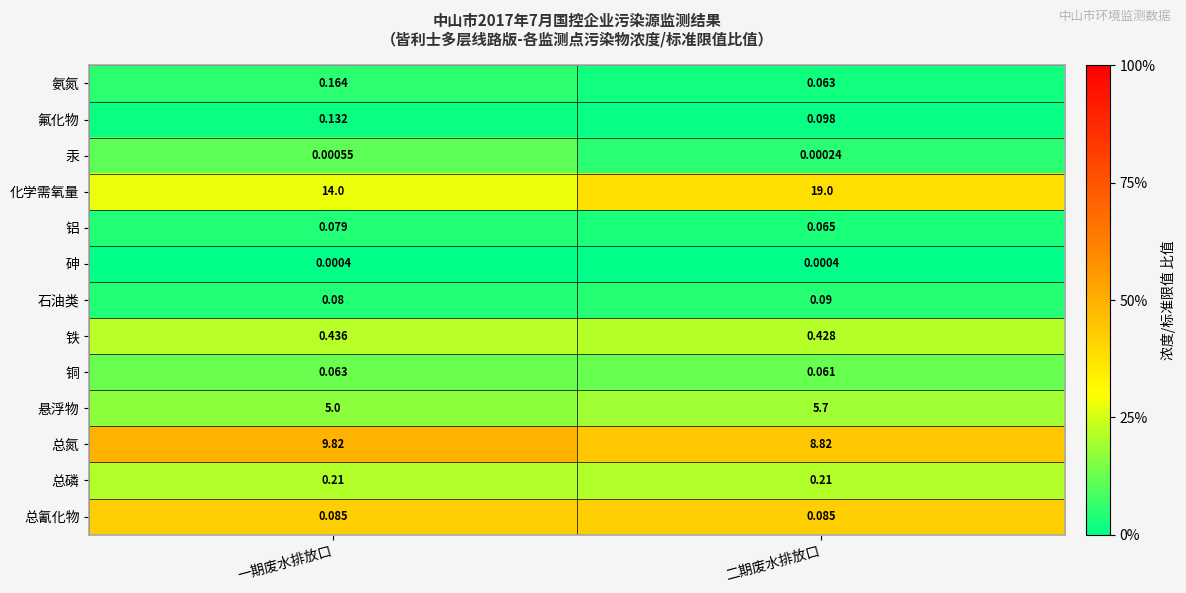

Where is 铁 nearest to the value 0?

二期废水排放口